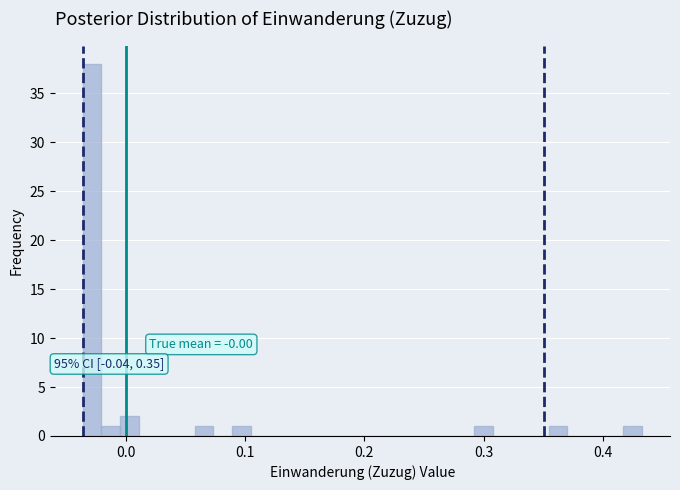

Read against the x-axis, roughly where is the centre of the tallest bar?

-0.03